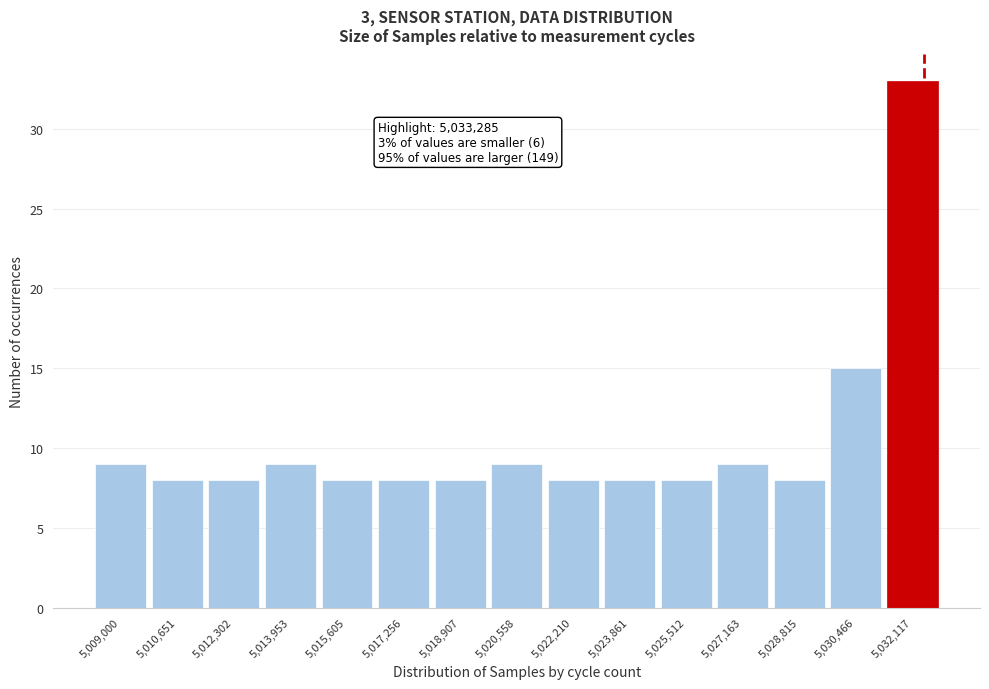

Reading left to right, transcribe all the data shown in this chart.

5,009,000=9	5,010,651=8	5,012,302=8	5,013,953=9	5,015,605=8	5,017,256=8	5,018,907=8	5,020,558=9	5,022,210=8	5,023,861=8	5,025,512=8	5,027,163=9	5,028,815=8	5,030,466=15	5,032,117=33